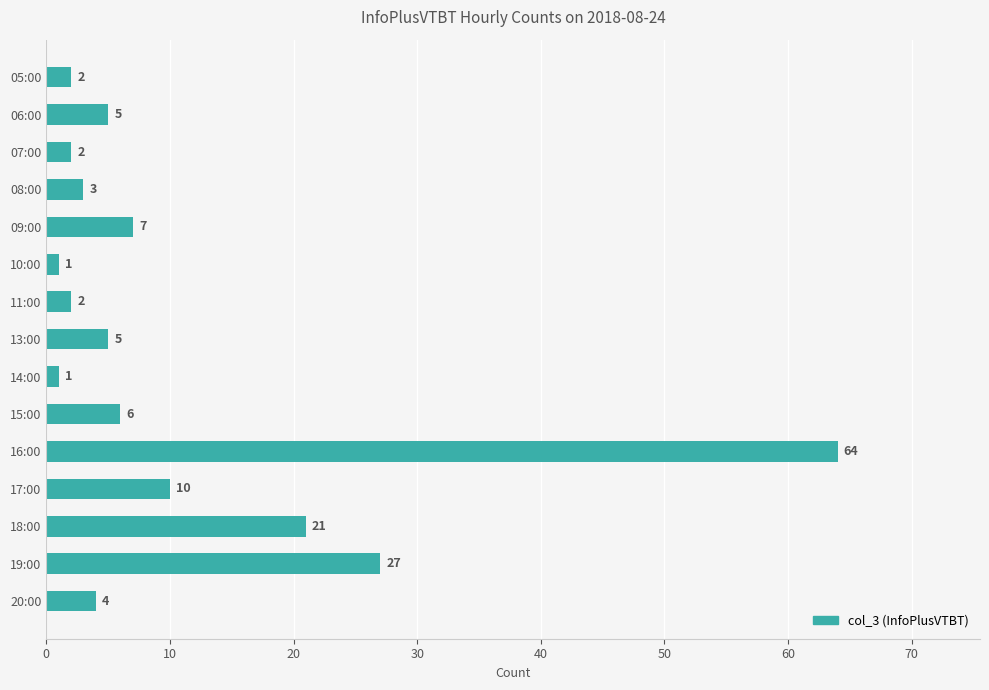

Reading top to bottom, list all the values displayed in this chart.

2	5	2	3	7	1	2	5	1	6	64	10	21	27	4